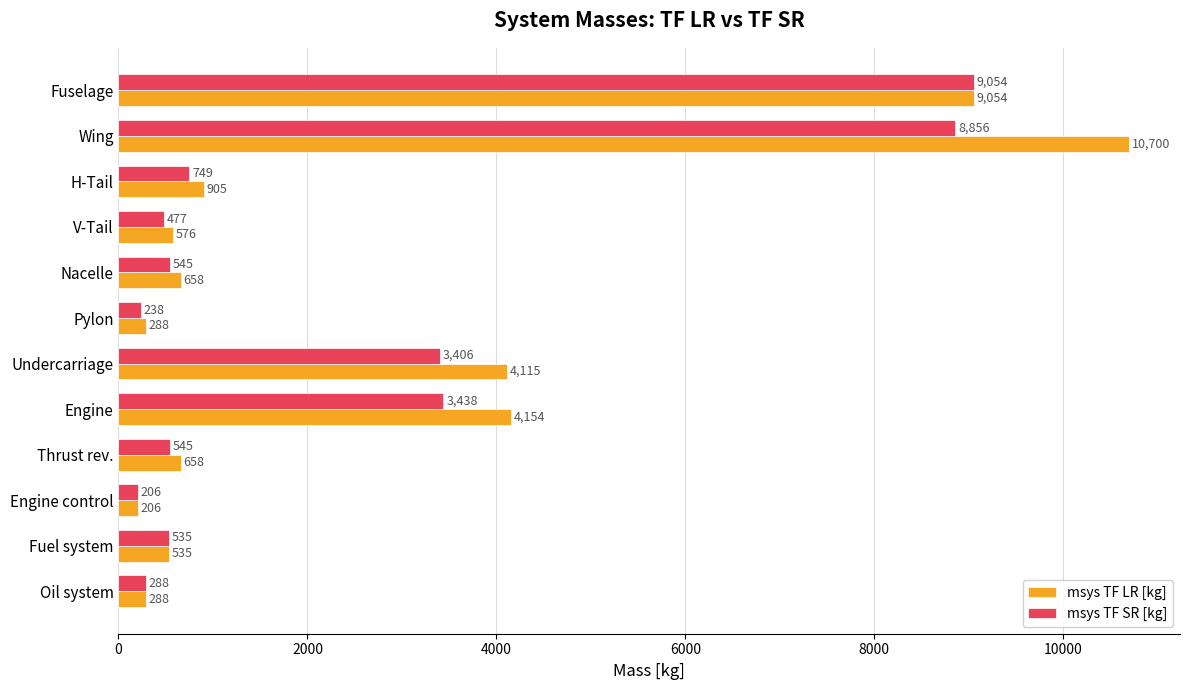

Where is msys TF LR [kg] nearest to the value 5452?

Engine